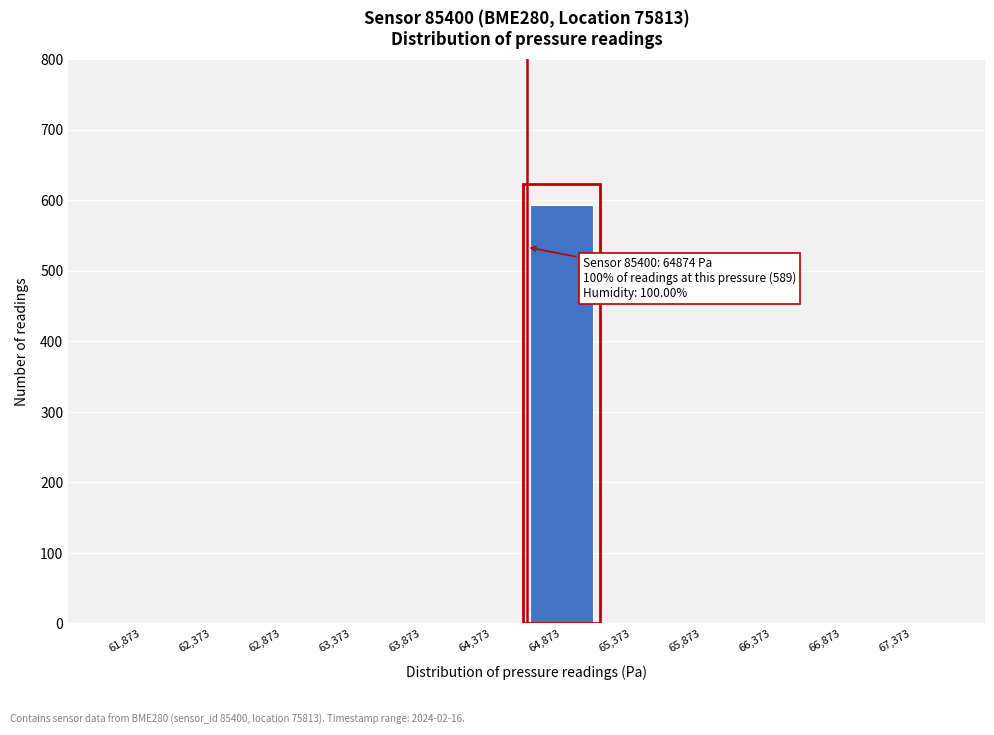

Reading left to right, extract all data points from this chart.

61,873=0	62,373=0	62,873=0	63,373=0	63,873=0	64,373=0	64,873=593	65,373=0	65,873=0	66,373=0	66,873=0	67,373=0